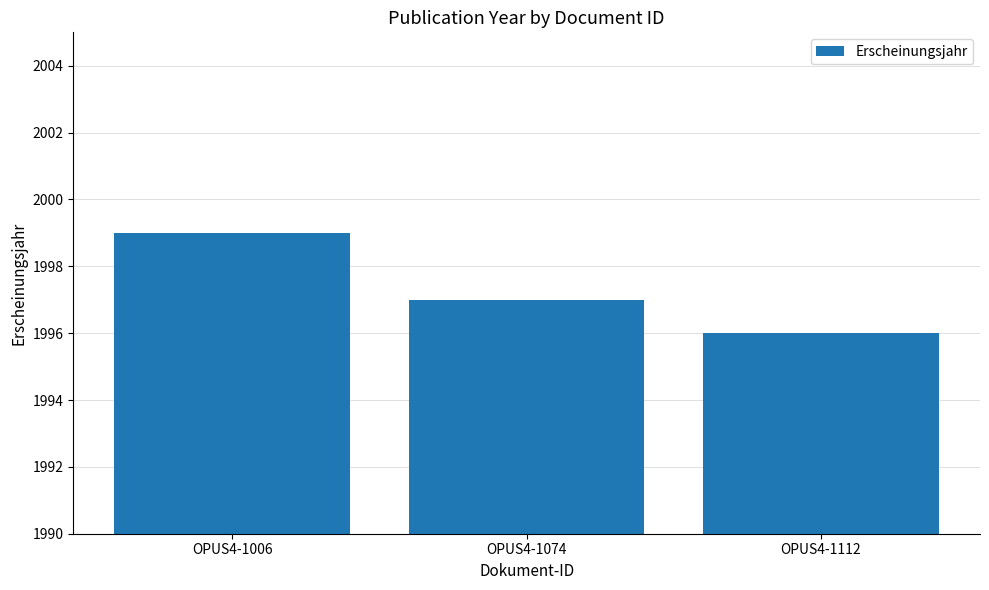

What is the value of the 3rd bar from the left?

1996